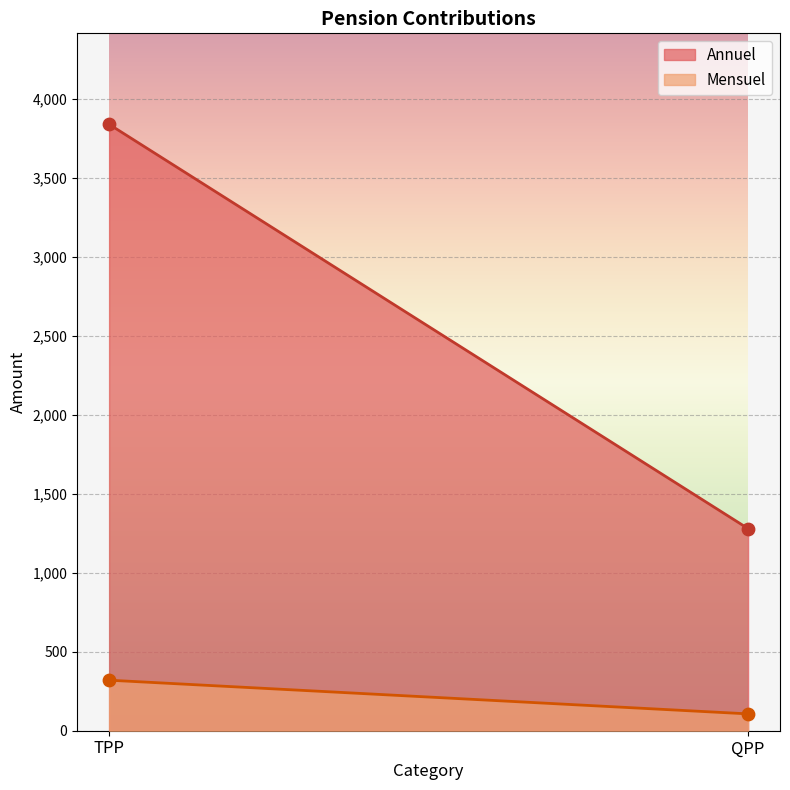

Which series has the widest spread of Y values?

Annuel